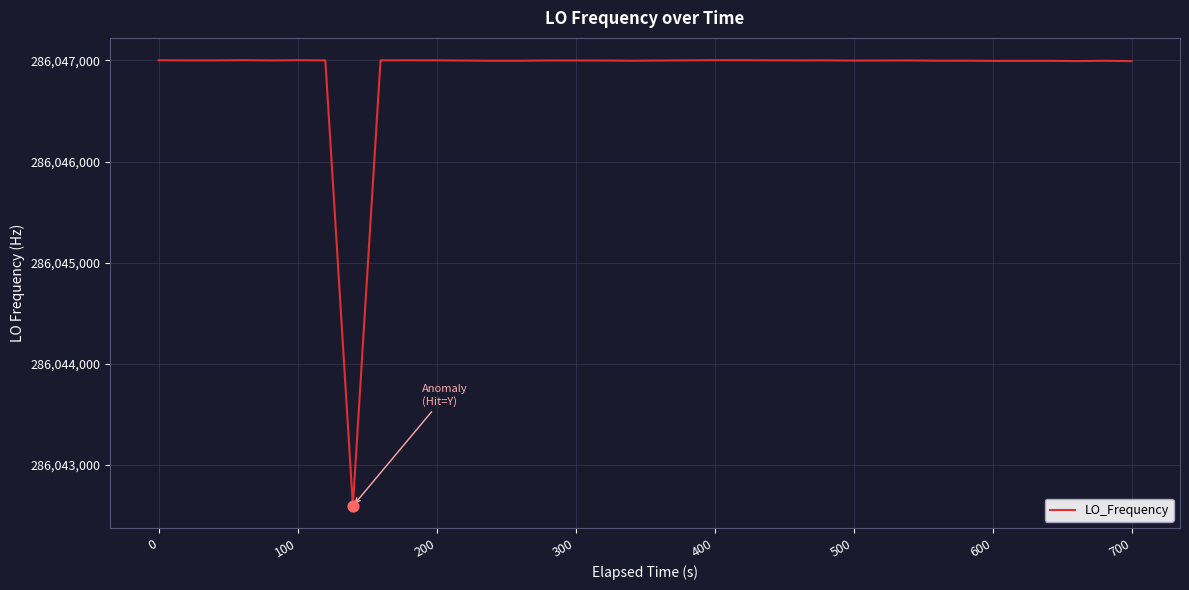

What is the minimum value shown in the chart?

286042596.7